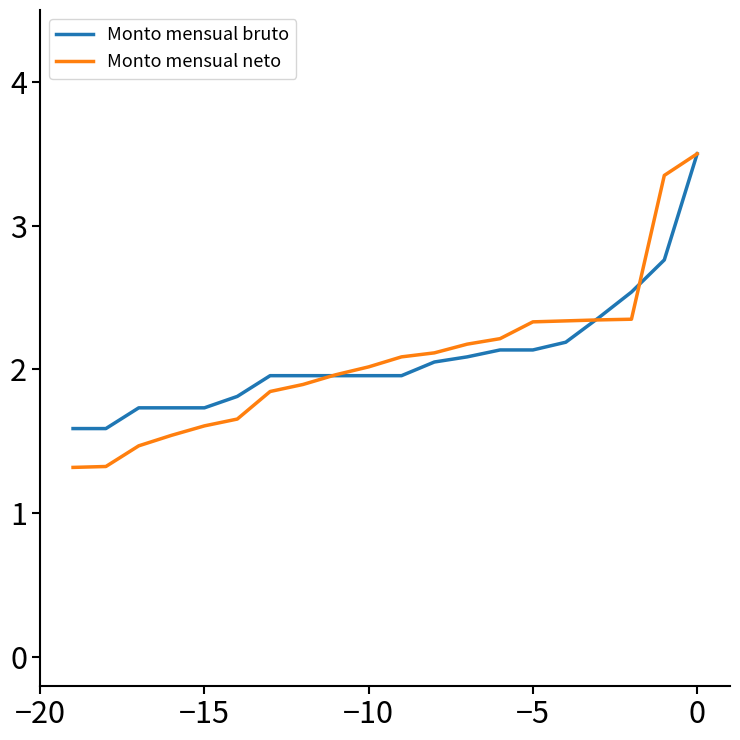

Which series has the largest range (max minus min)?

Monto mensual neto